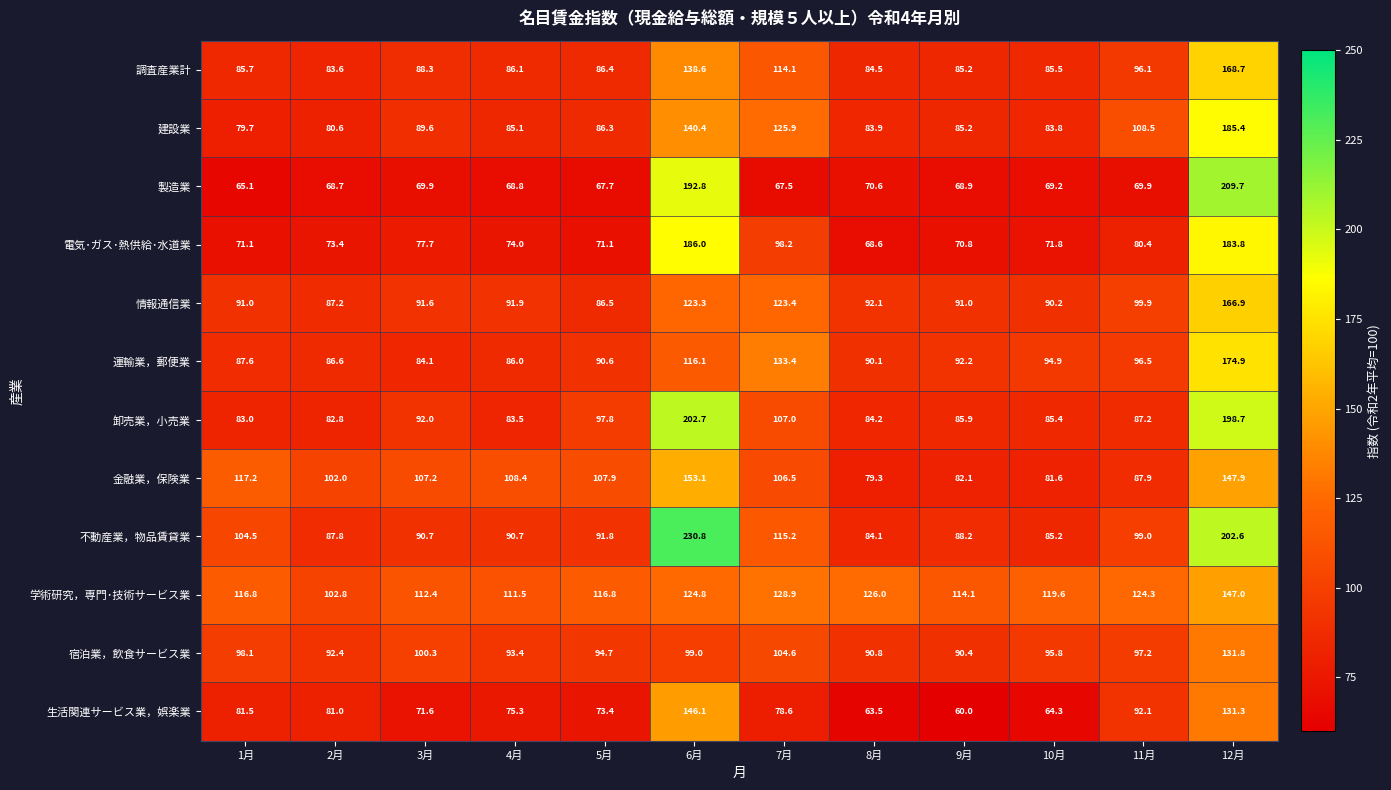

The value of 電気･ガス･熱供給･水道業 at 10月 is 108.8. True or false?

False